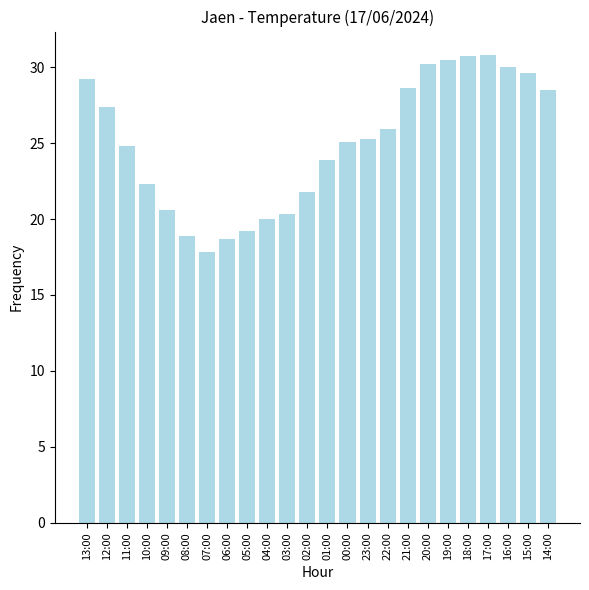

Are the bars grouped side by side (vs. stacked)?

No